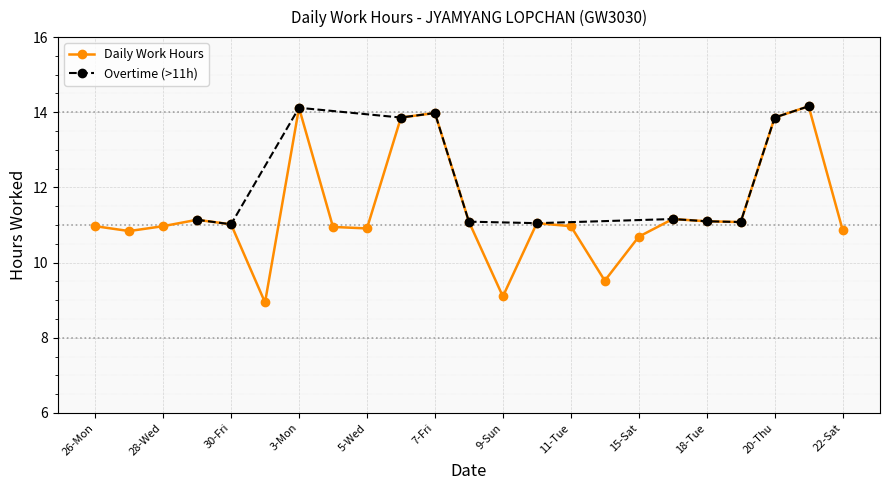

Reading right to left, transcribe all the data shown in this chart.

22-Sat=10.9	21-Fri=14.2	20-Thu=13.9	19-Wed=11.1	18-Tue=11.1	17-Mon=11.2	15-Sat=10.7	12-Wed=9.5	11-Tue=11.0	10-Mon=11.1	9-Sun=9.1	8-Sat=11.1	7-Fri=14.0	6-Thu=13.9	5-Wed=10.9	4-Tue=10.9	3-Mon=14.1	2-Sun=8.9	30-Fri=11.0	29-Thu=11.1	28-Wed=11.0	27-Tue=10.8	26-Mon=11.0